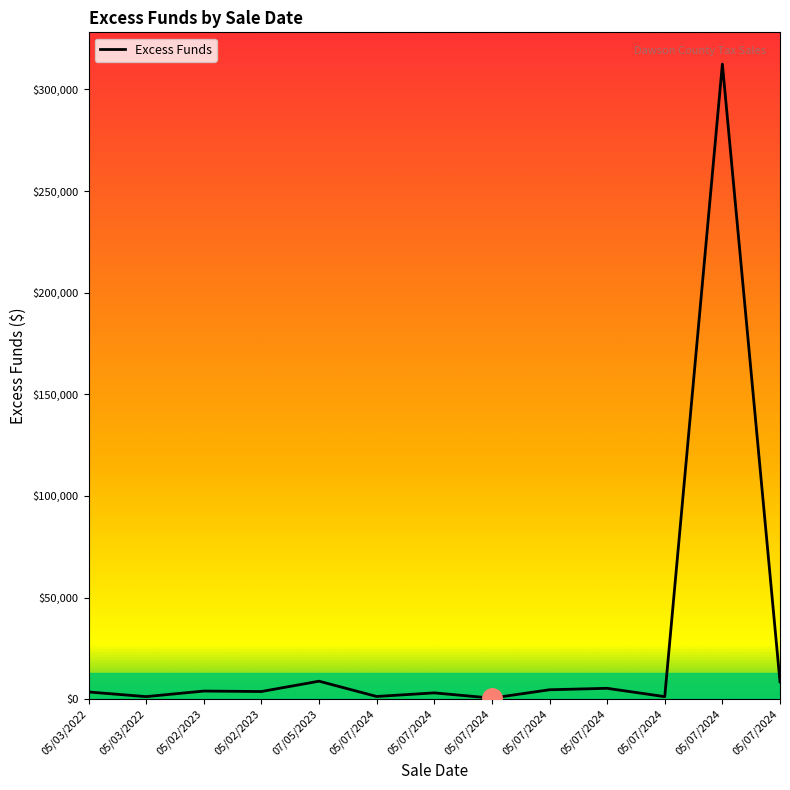

Does the chart have visible grid lines?

No